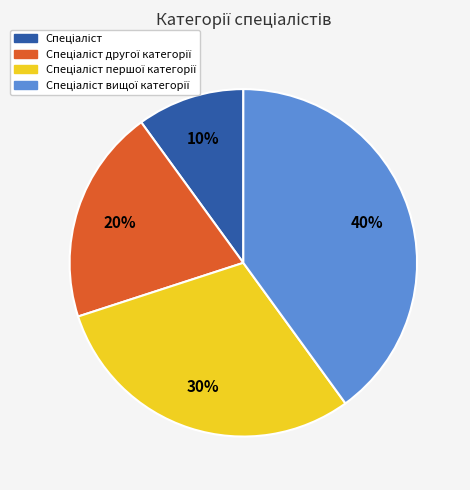

Is there a majority slice in this chart?

No